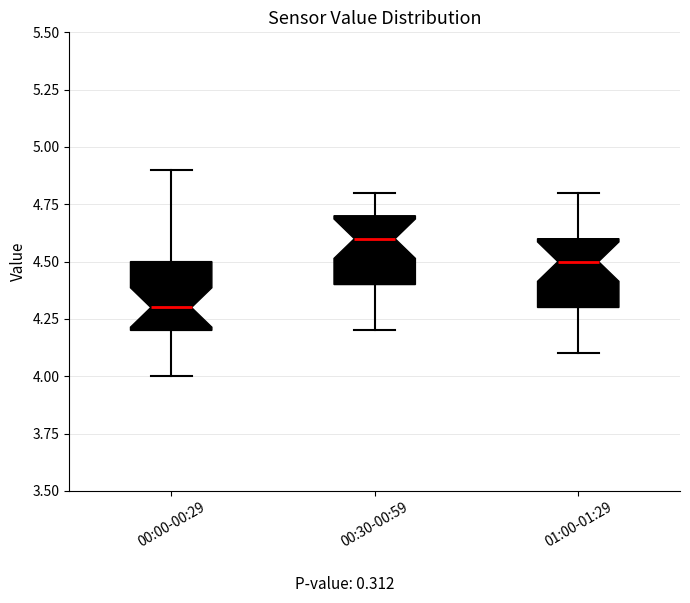

Where does the median line of the box for 00:30-00:59 sit on the y-axis? The values are not printed on the chart, so give them approximately, as read against the axis.

4.6